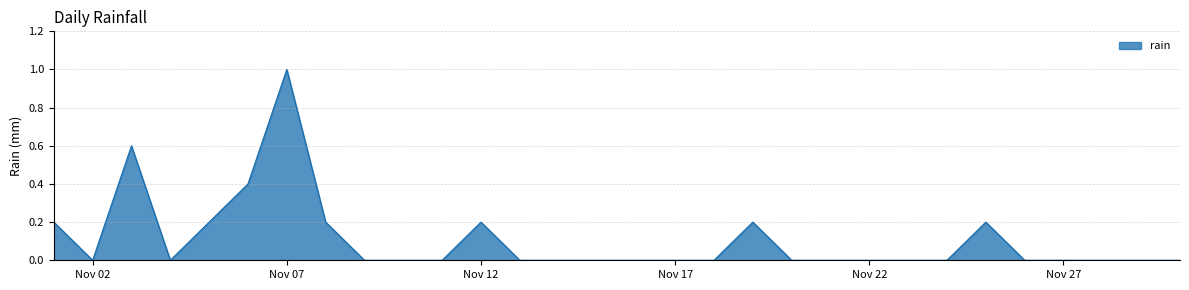

What is the greatest value displayed?

1.0